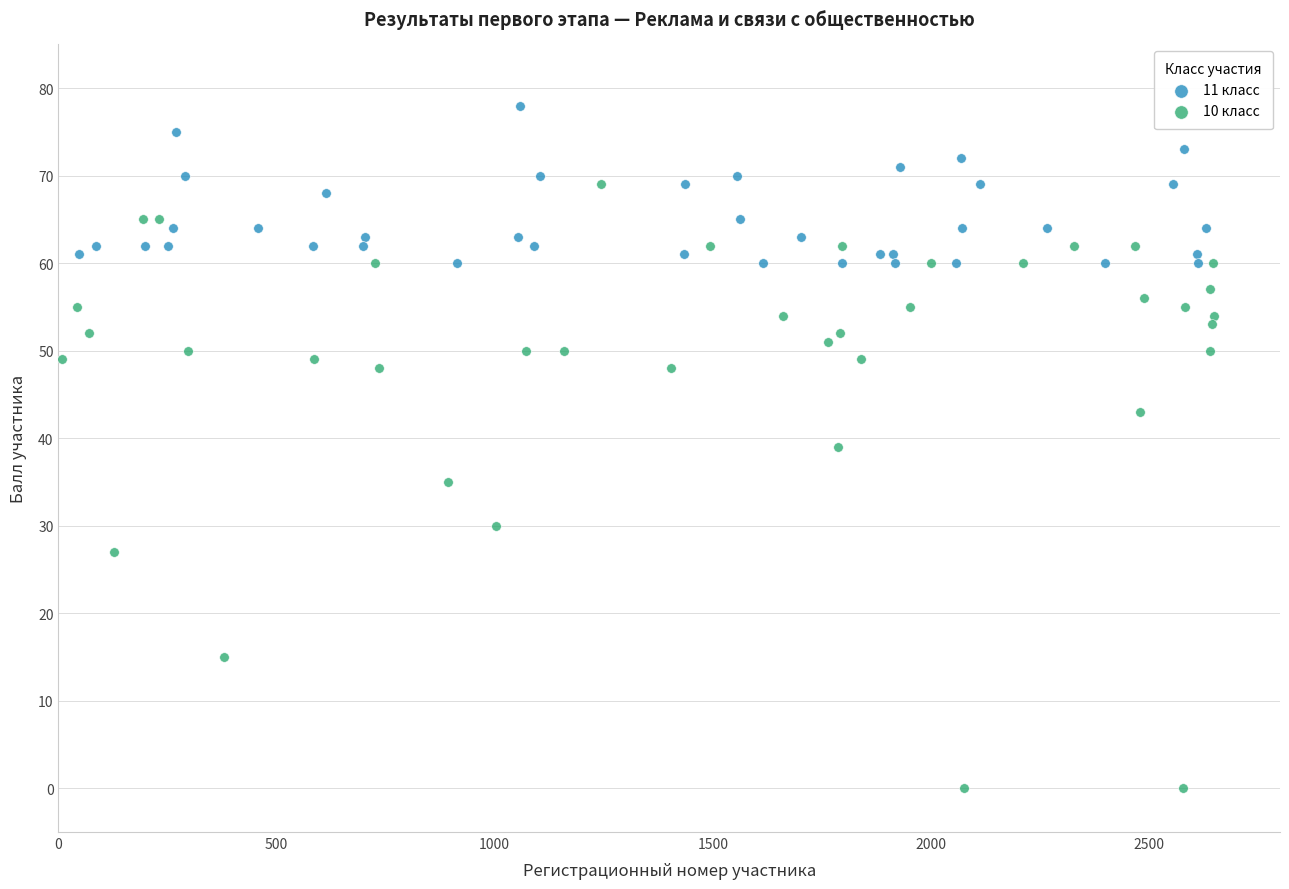

Which series has the widest spread of Y values?

10 класс